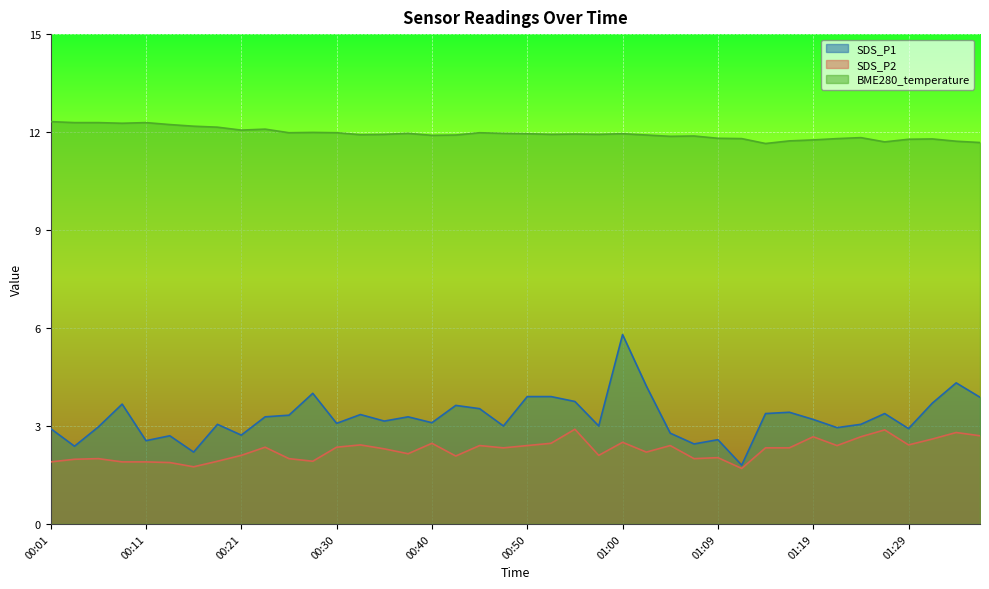

Which category has the highest value across all series?

00:01